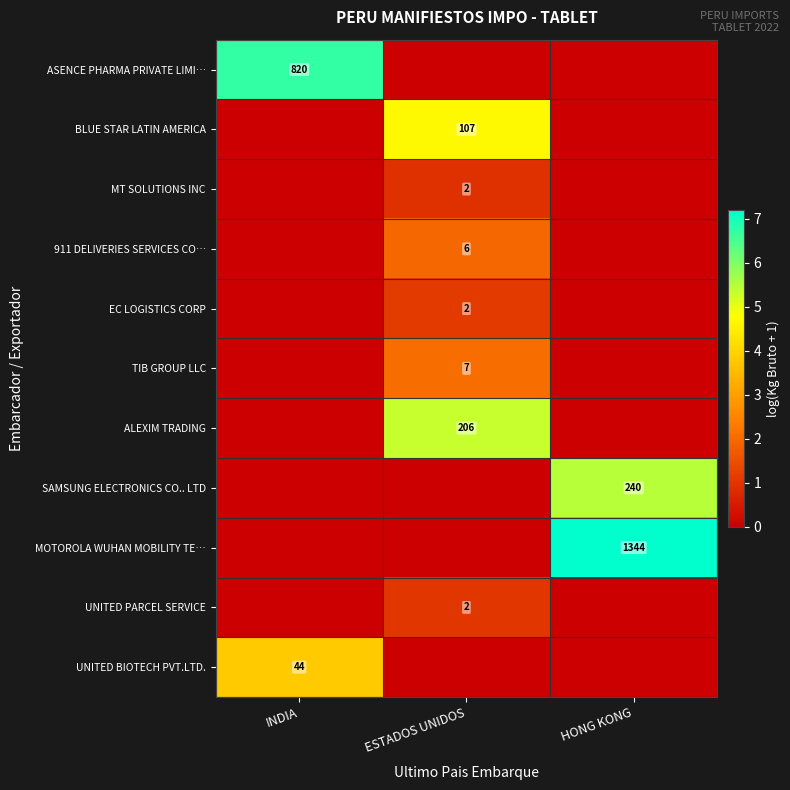

The MT SOLUTIONS INC series shows 1 at ESTADOS UNIDOS. True or false?

False